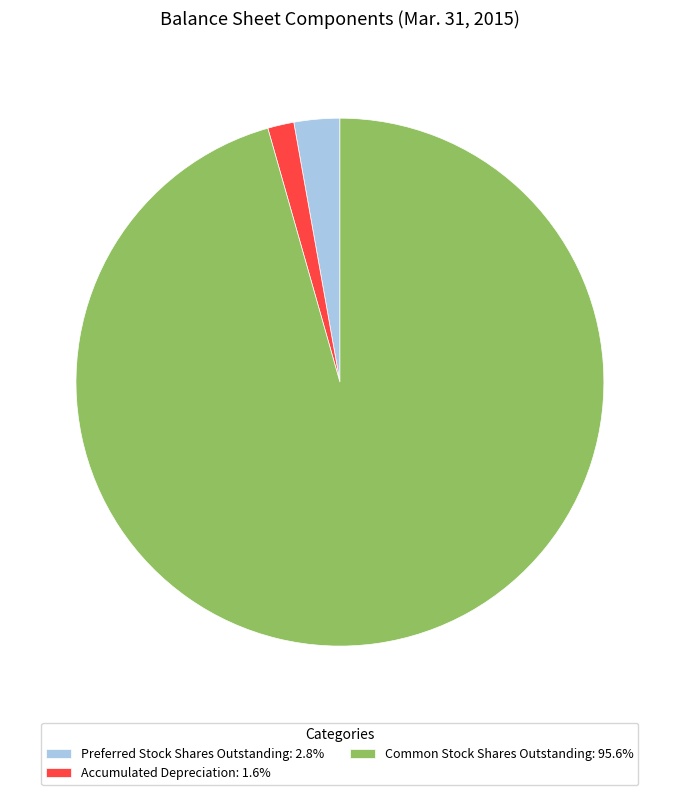

Combined, do Common Stock Shares Outstanding: 95.6% and Preferred Stock Shares Outstanding: 2.8% account for over 50%?

Yes